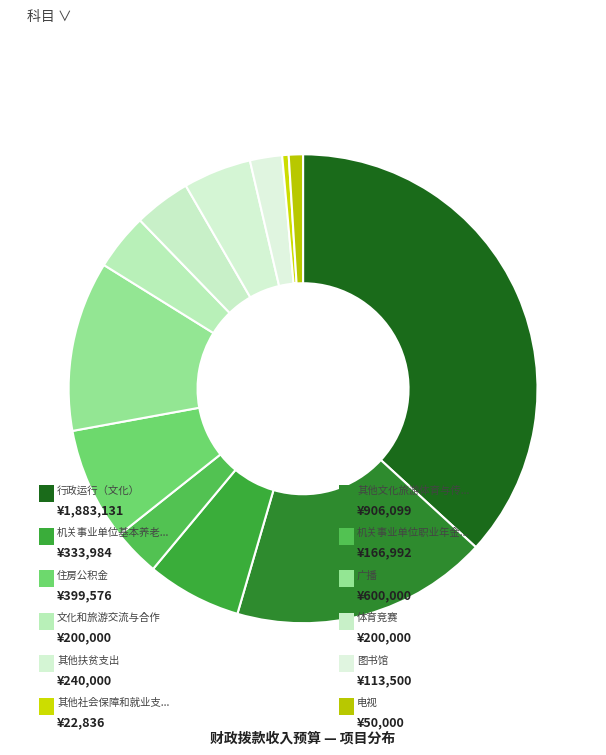

Count the number of slices in the pie.

12